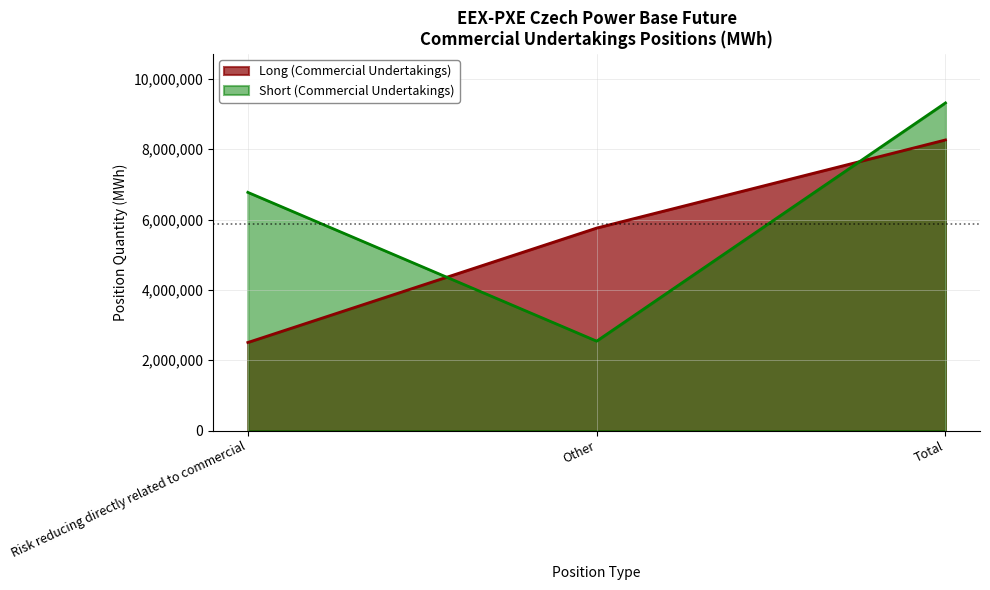

What is the label of the 3rd point from the left?

Total